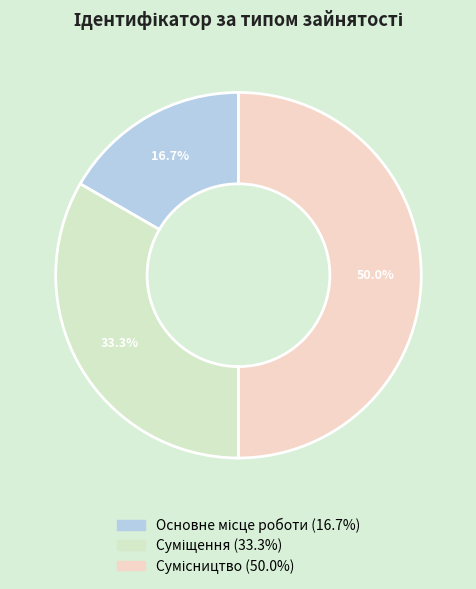

How many segments does this pie chart have?

3